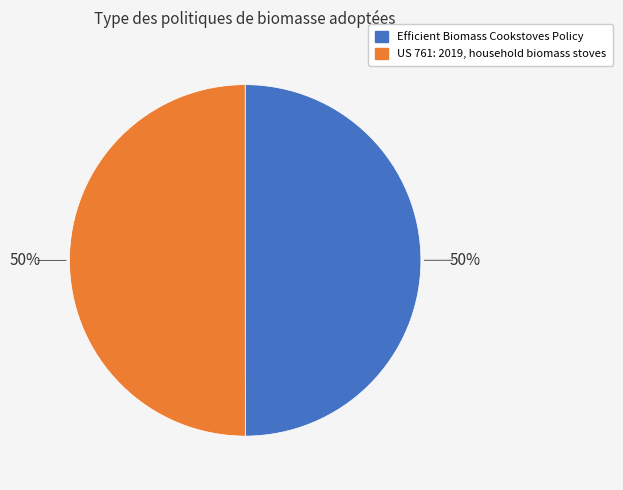

Approximately how many times larger is the value at US 761: 2019, household biomass stoves compared to Efficient Biomass Cookstoves Policy?

1.0